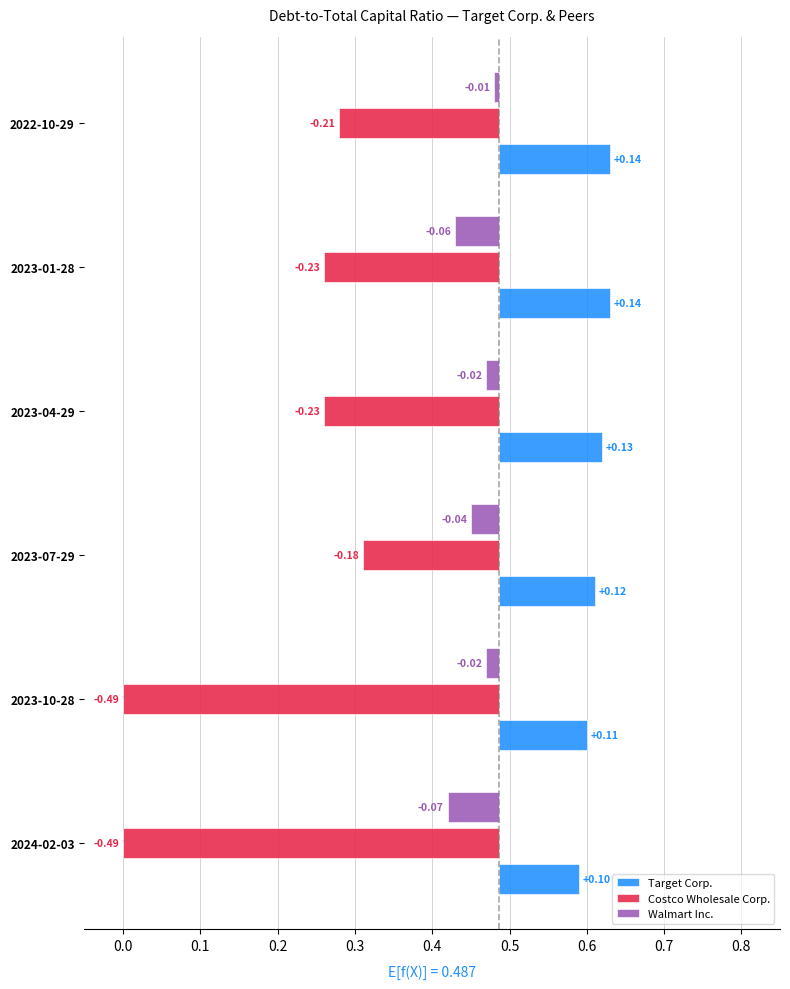

Reading left to right, list all the values displayed in this chart.

Target Corp.: 2024-02-03=0.6	2023-10-28=0.6	2023-07-29=0.6	2023-04-29=0.6	2023-01-28=0.6	2022-10-29=0.6
Costco Wholesale Corp.: 2024-02-03=0.0	2023-10-28=0.0	2023-07-29=0.3	2023-04-29=0.3	2023-01-28=0.3	2022-10-29=0.3
Walmart Inc.: 2024-02-03=0.4	2023-10-28=0.5	2023-07-29=0.5	2023-04-29=0.5	2023-01-28=0.4	2022-10-29=0.5